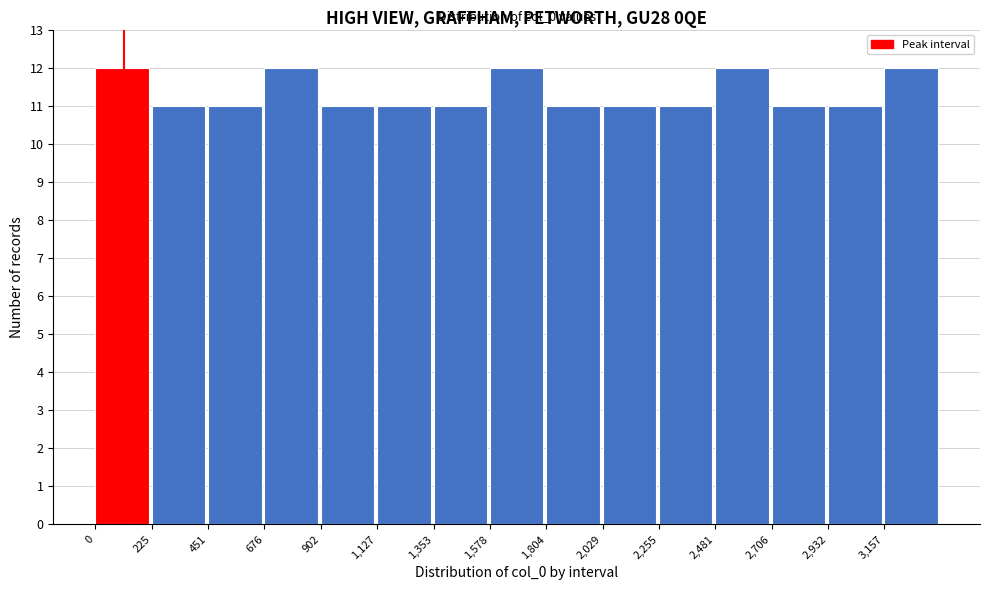

Reading left to right, list all the values displayed in this chart.

12	11	11	12	11	11	11	12	11	11	11	12	11	11	12